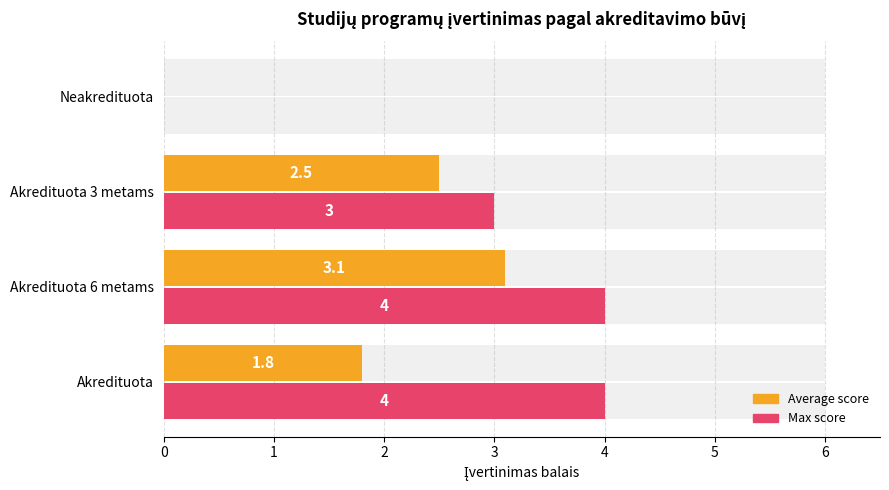

How many data points in Average score are above 2?

2